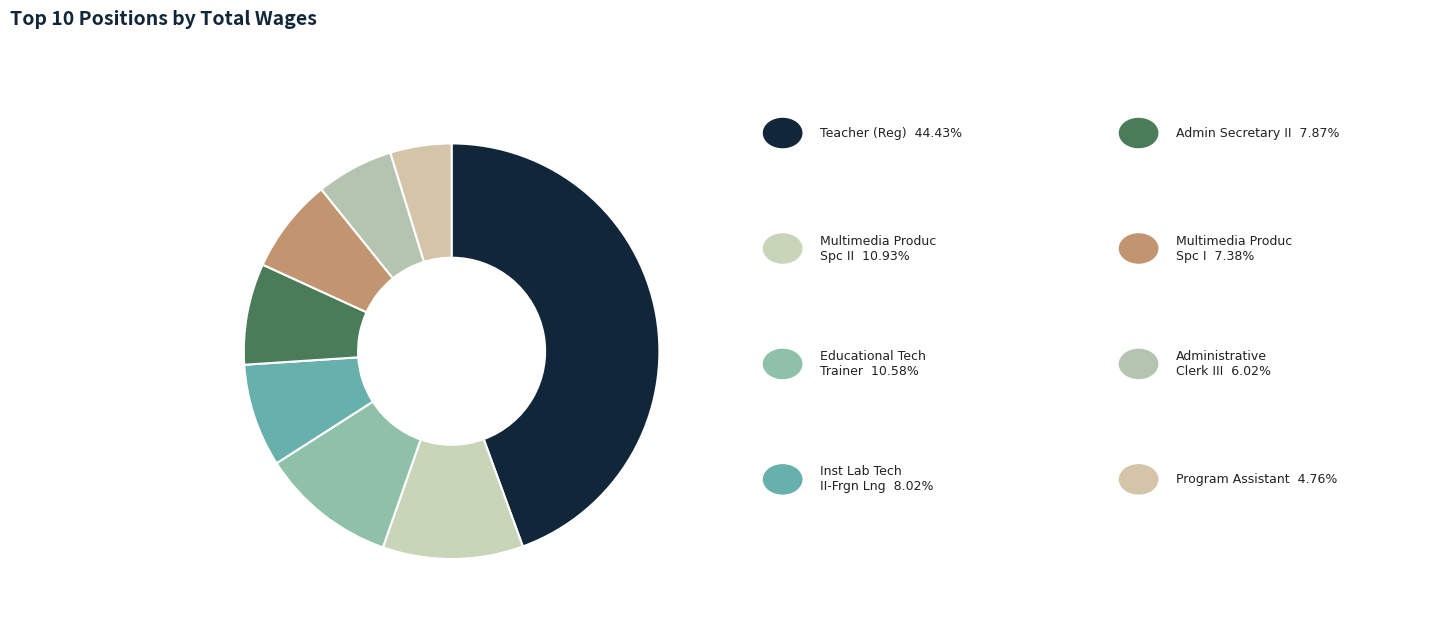

Count the number of slices in the pie.

8